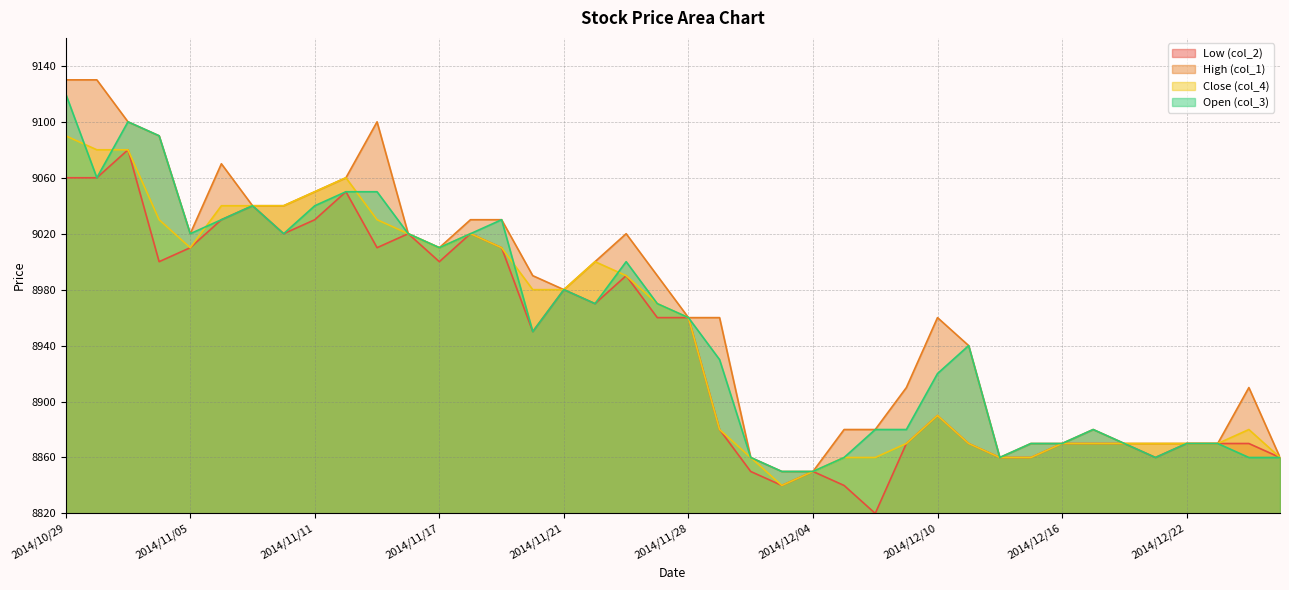

True or false: col_4 has a value of 2677 at 2014/12/05.

False